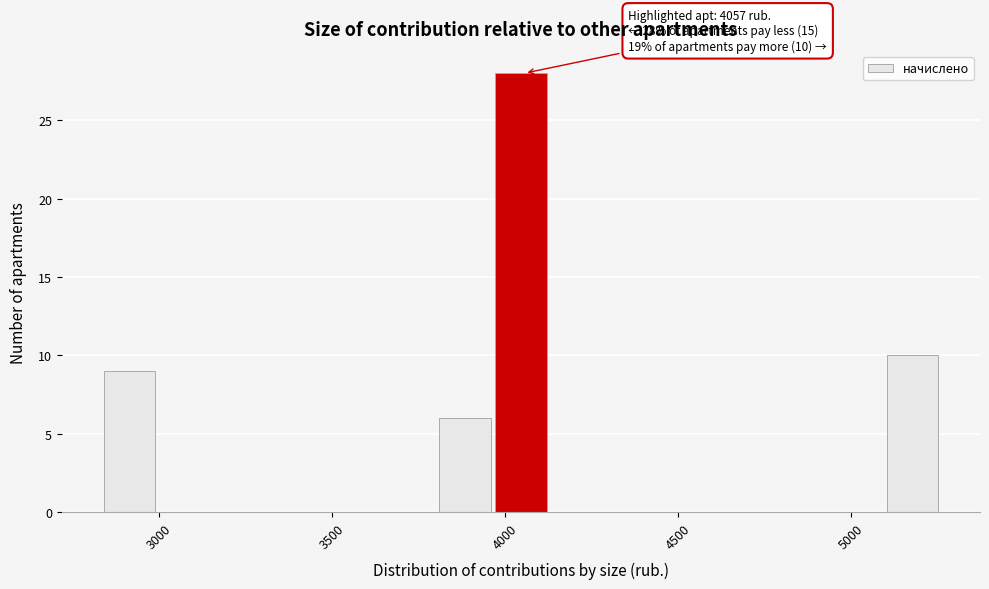

Around what value on the x-axis is the tallest bar? Give the approximate position of its centre, as read against the axis.

4050